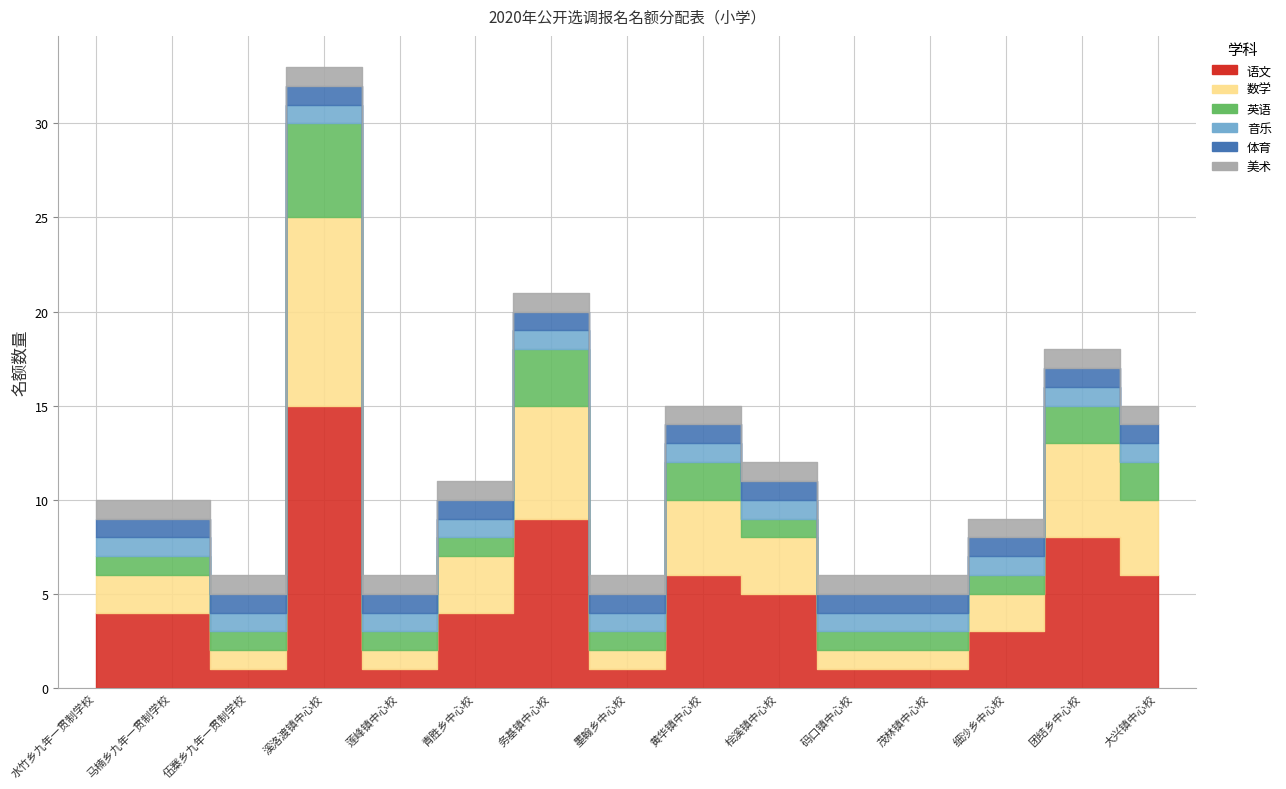

What position from the left is 大兴镇中心校?

15